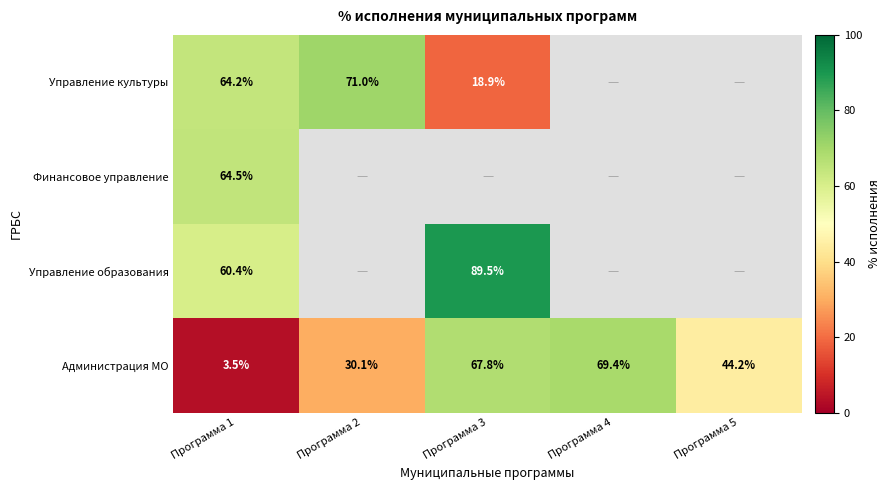

At which label does Администрация МО first exceed 44?

Программа 3